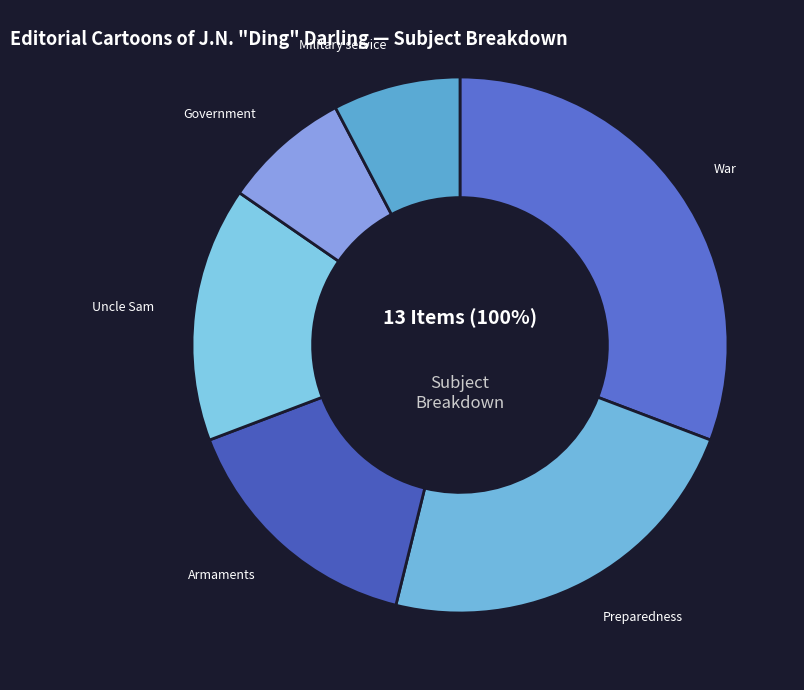

How many slices are in this pie chart?

6